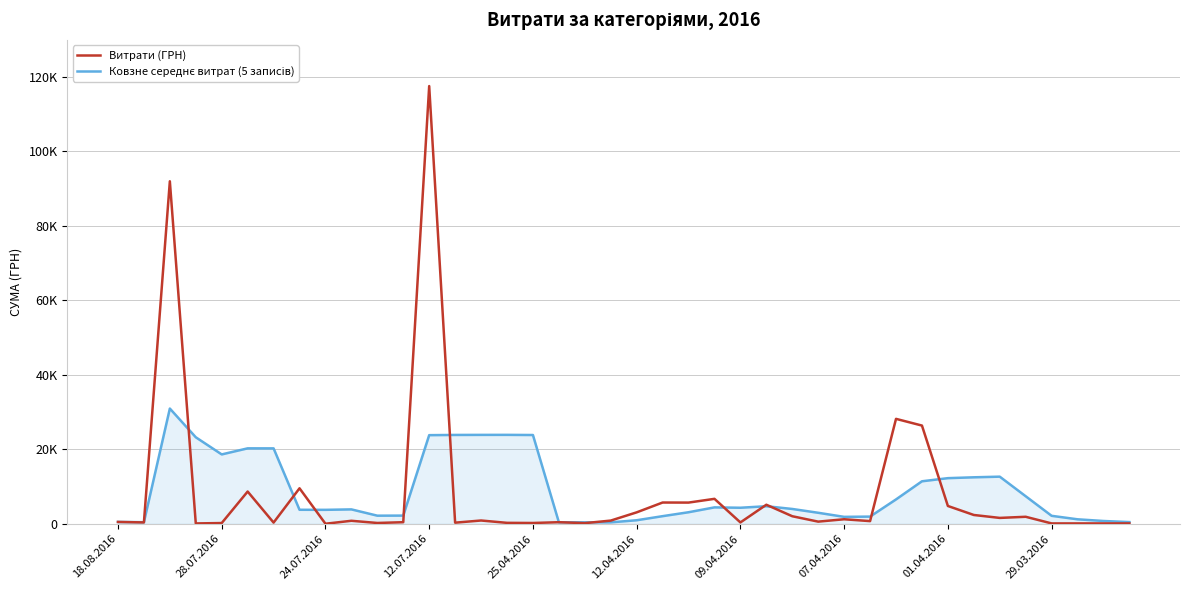

List the series in order of their peak value, lowest first.

Ковзне середнє витрат (5 записів), Витрати (ГРН)